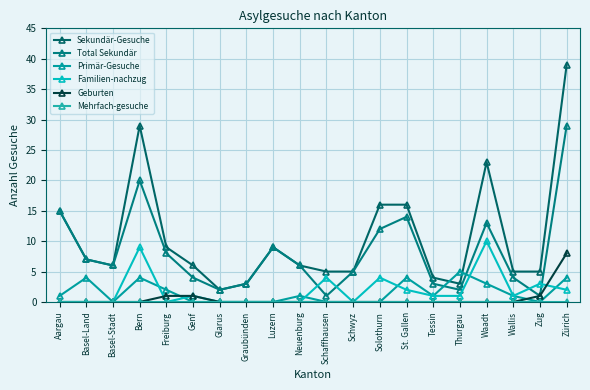

Rank the series at Schwyz from highest to lowest value.

Sekundär-Gesuche, Total Sekundär, Primär-Gesuche, Familien-nachzug, Geburten, Mehrfach-gesuche